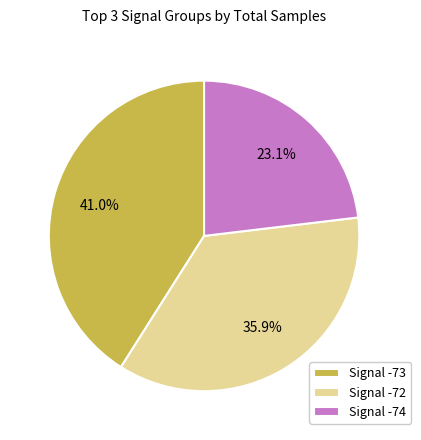

Does any single category account for the majority?

No